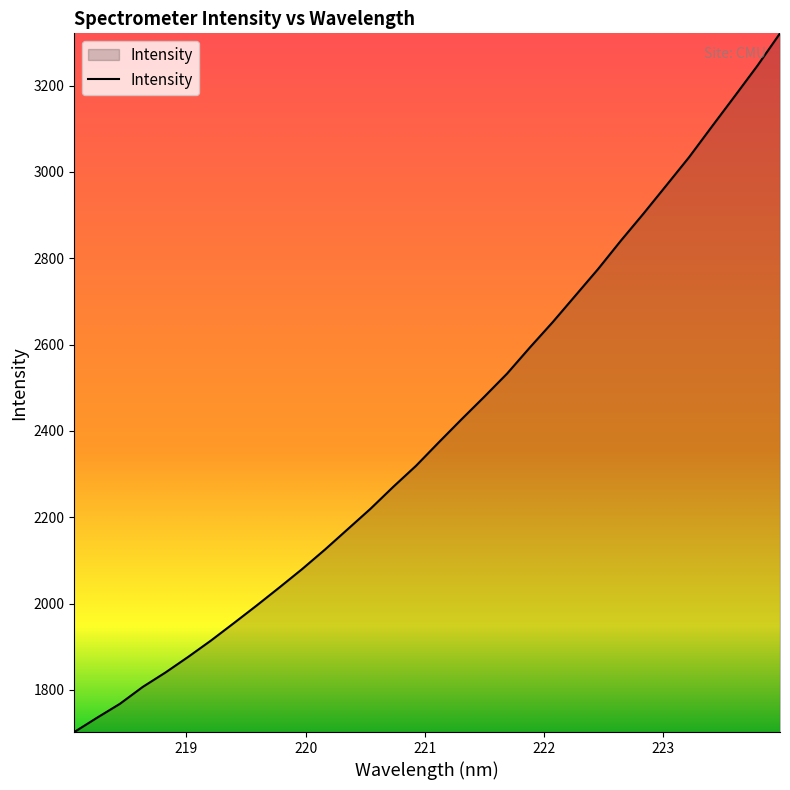

Reading right to left, list all the values displayed in this chart.

3321.2	3245.8	3175.0	3105.0	3034.2	2968.9	2903.8	2840.7	2775.1	2713.4	2651.8	2593.3	2532.8	2479.3	2427.0	2373.6	2319.3	2270.6	2219.7	2172.4	2125.1	2080.0	2037.4	1995.5	1954.8	1914.5	1876.7	1840.4	1806.9	1767.8	1735.7	1702.5